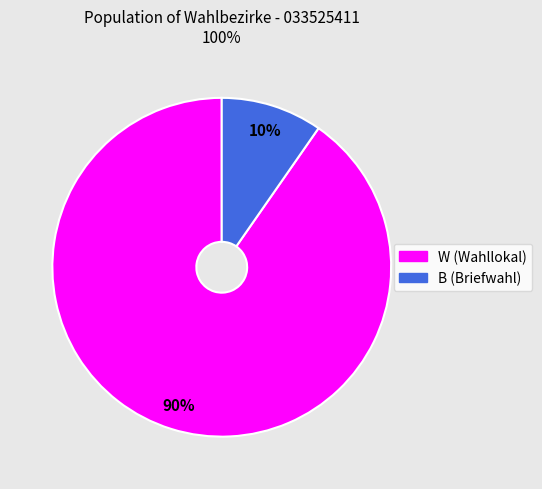

Count the number of slices in the pie.

2